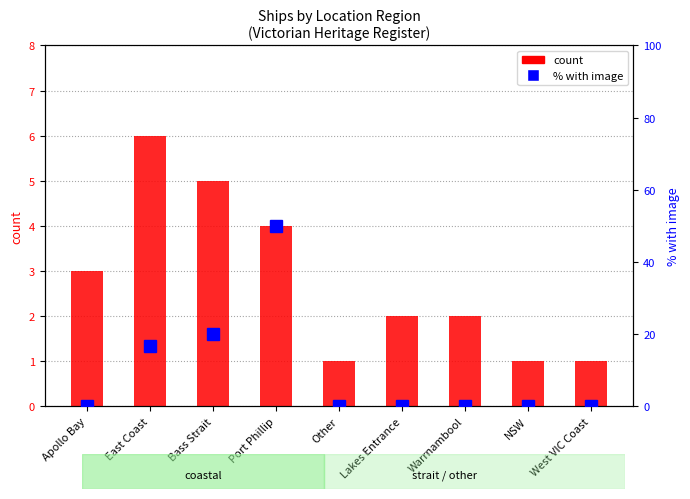

At which category is the sum across all series the highest?

Port Phillip